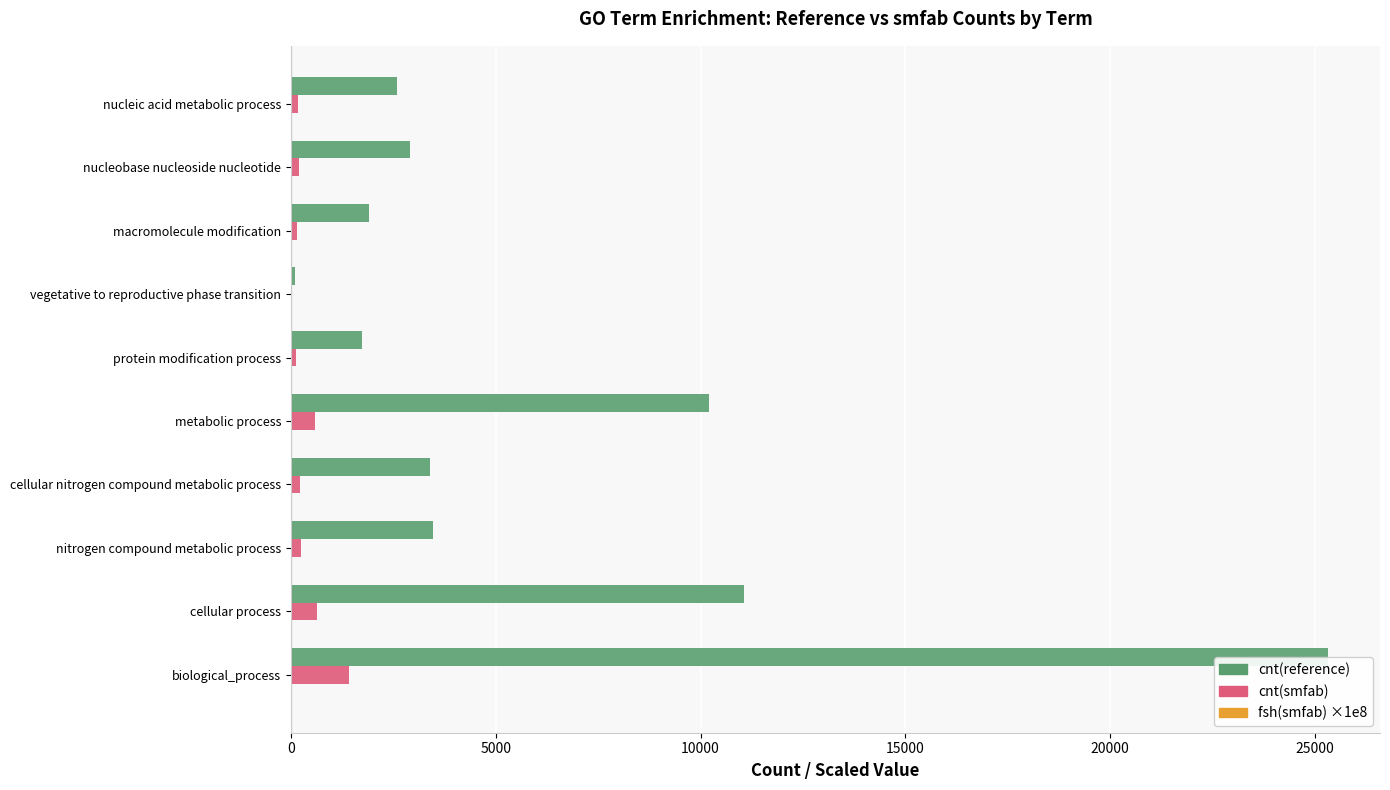

What is the maximum value shown in the chart?

25320.0